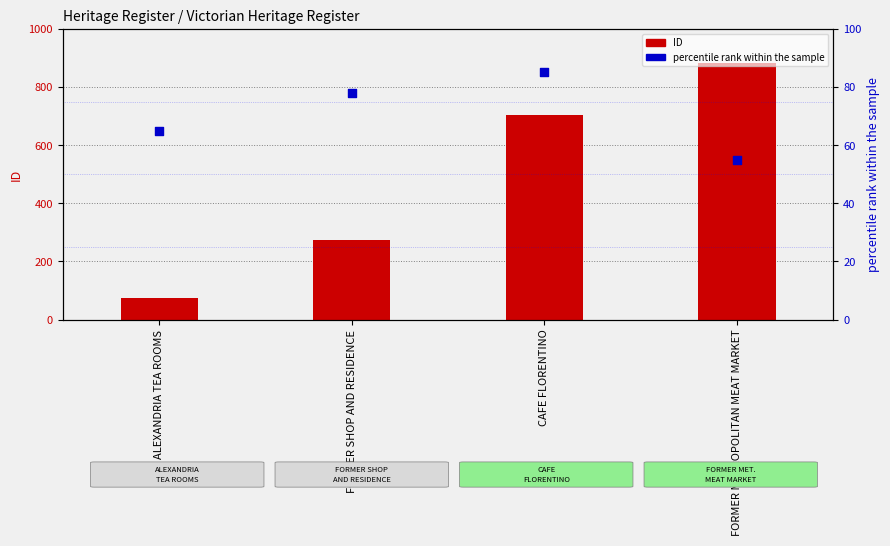

Which series reaches the maximum Y coordinate?

ID